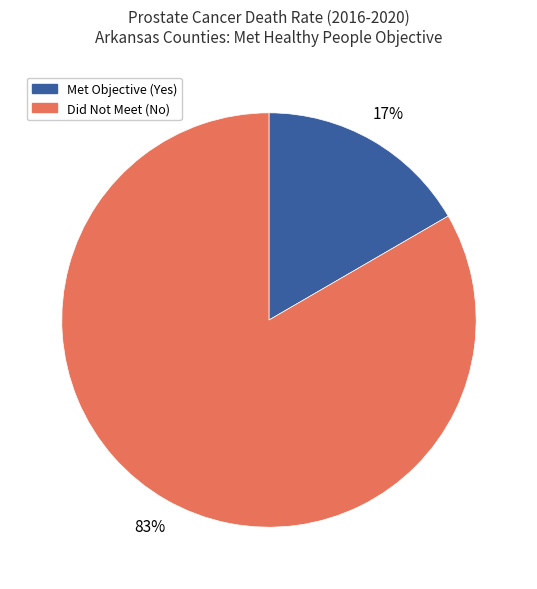

Count the number of slices in the pie.

2